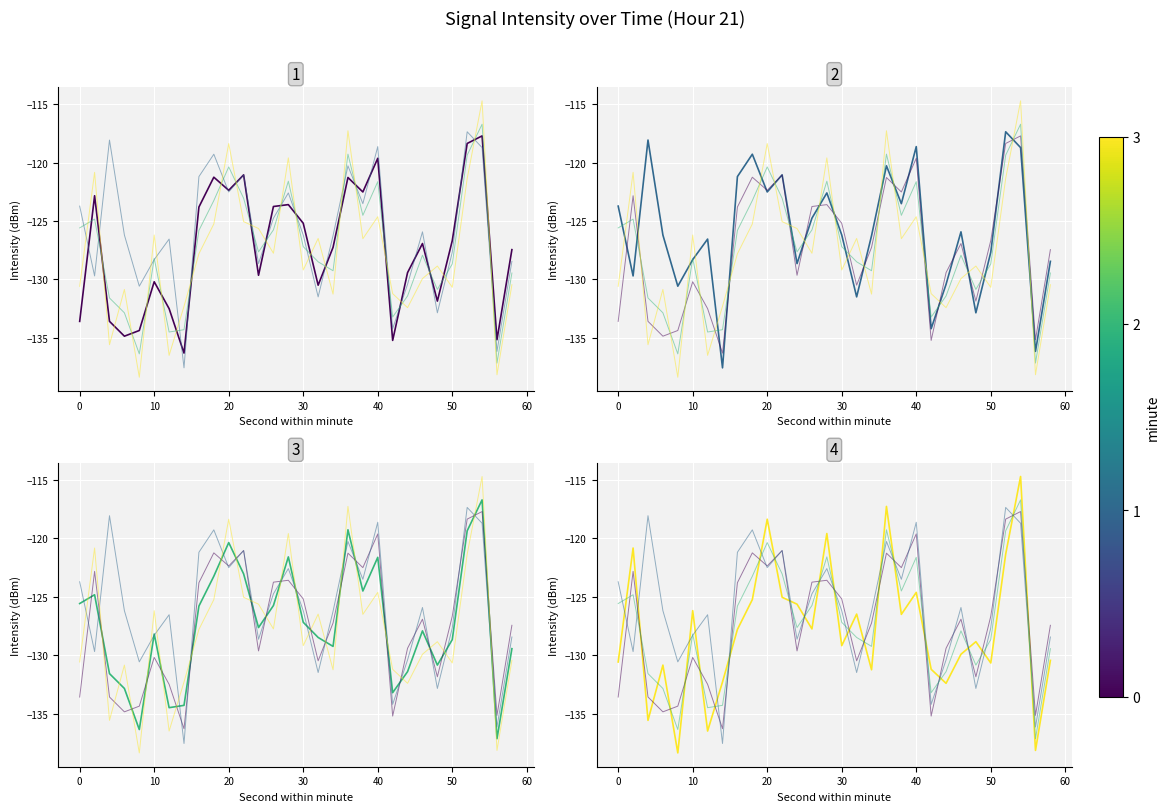

The value of minute_3 at 19 is -168.3. True or false?

False